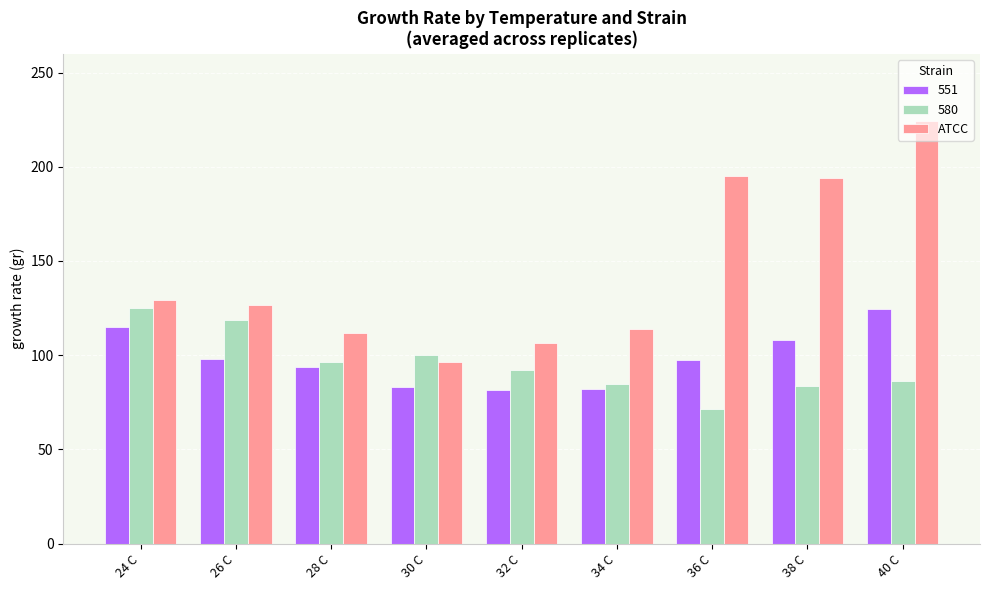

What is the smallest value displayed?

71.3